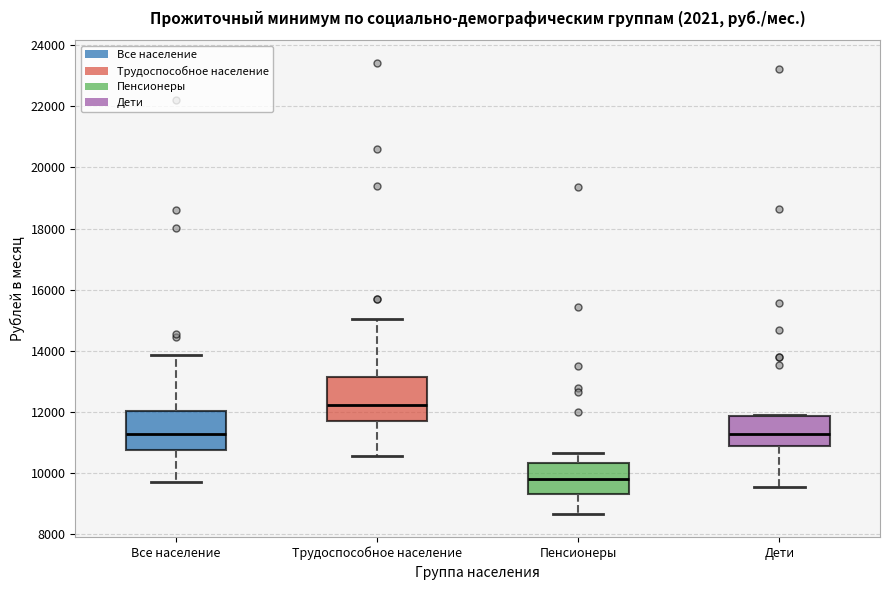

Where does the upper whisker of the box for Пенсионеры end on the y-axis? The values are not printed on the chart, so give them approximately, as read against the axis.

10600